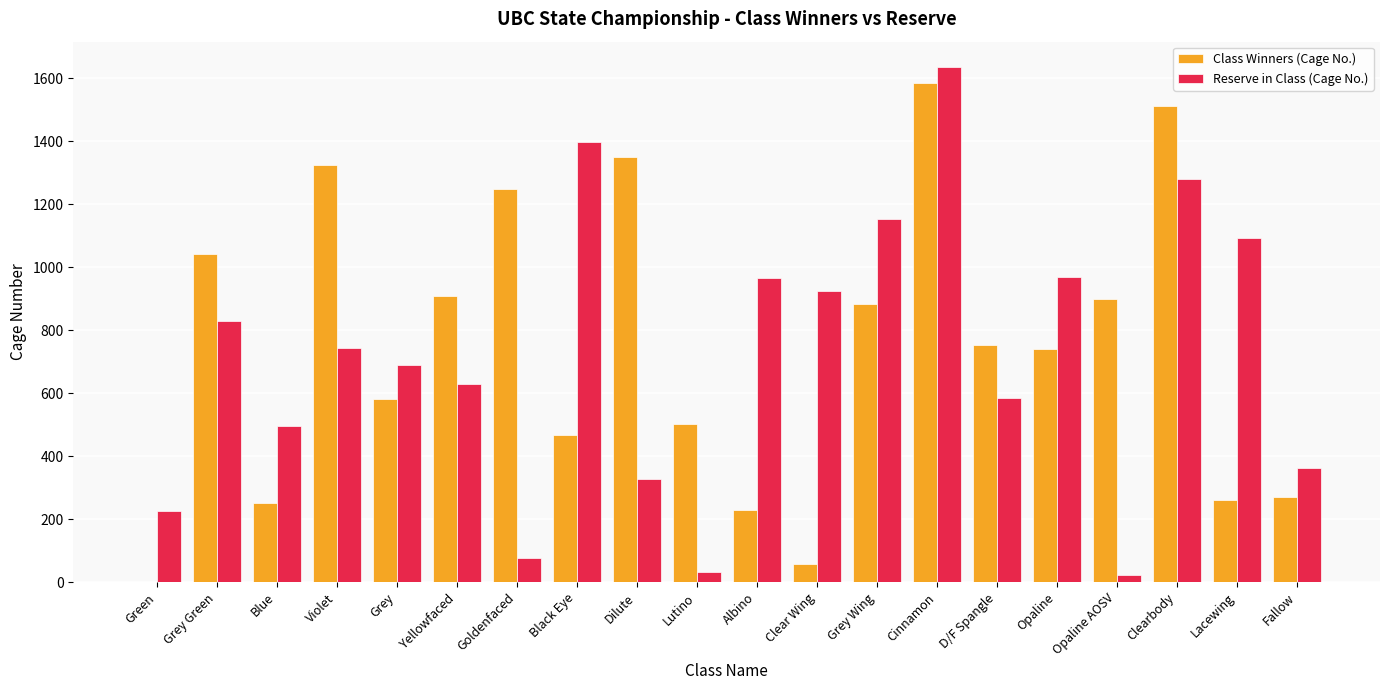

What is the average value of the Class Winners (Cage No.) series?

743